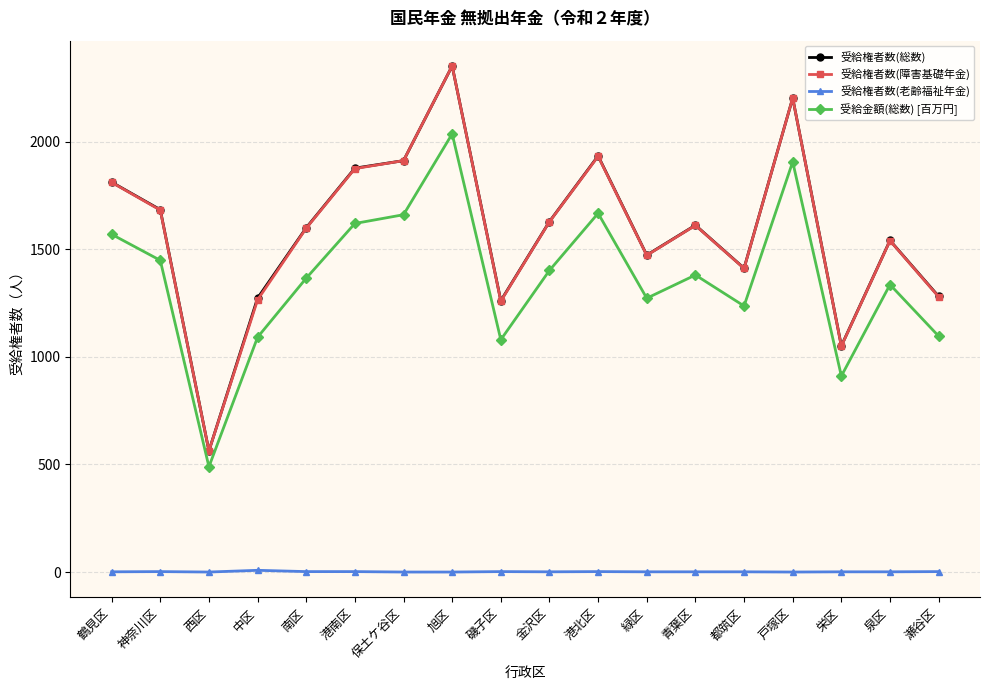

How many data points in 受給権者数(総数) are less than 1612?

9